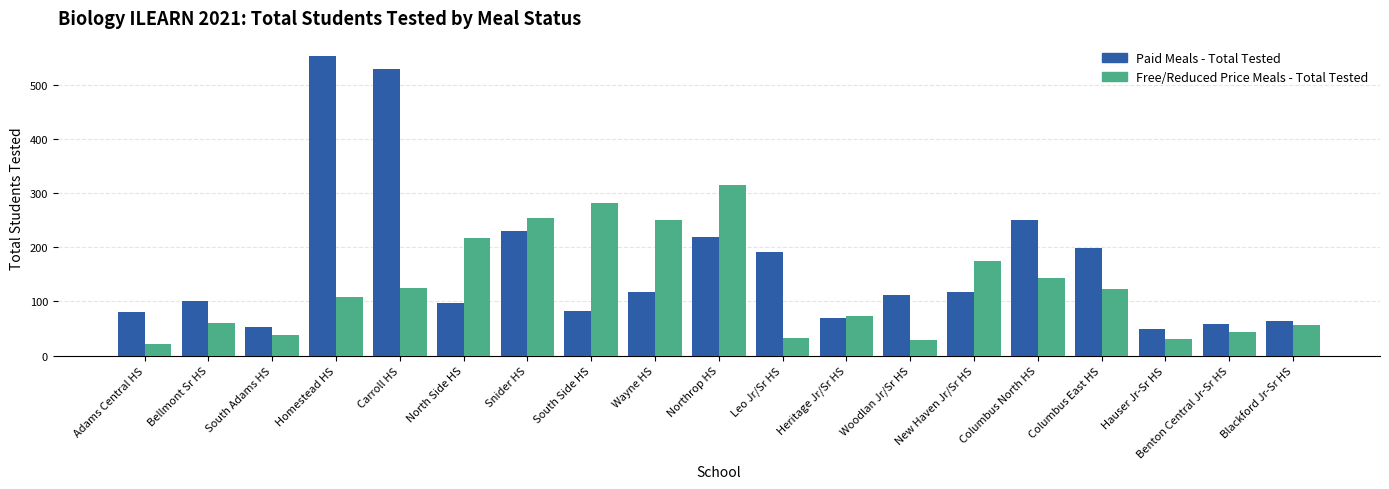

Which series has the largest range (max minus min)?

Paid Meals - Total Tested